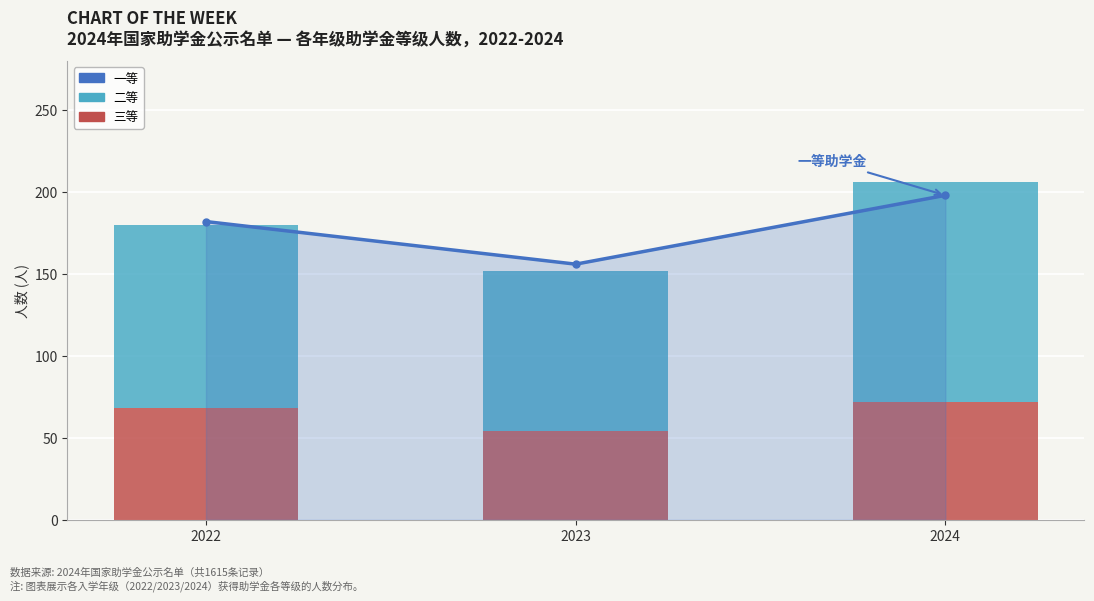

What is the difference between the highest and lowest values at 2023?

102